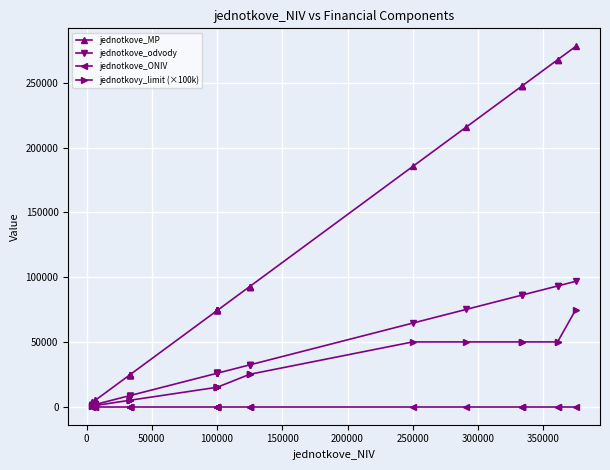

What are all the series names shown in the legend?

jednotkove_MP, jednotkove_odvody, jednotkove_ONIV, jednotkovy_limit (×100k)